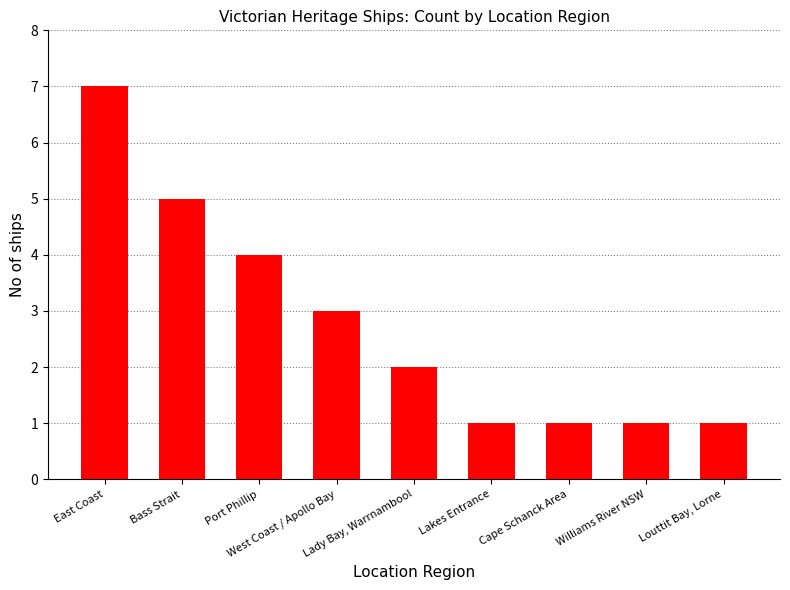

What position from the right is Bass Strait?

8